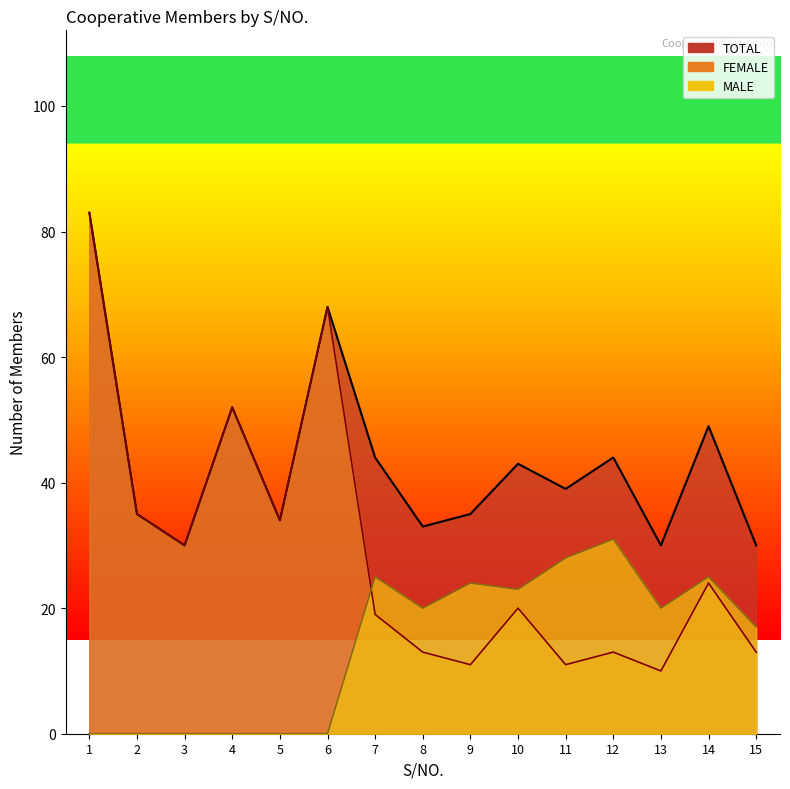

Between 9 and 10, which series saw the biggest shift?

FEMALE